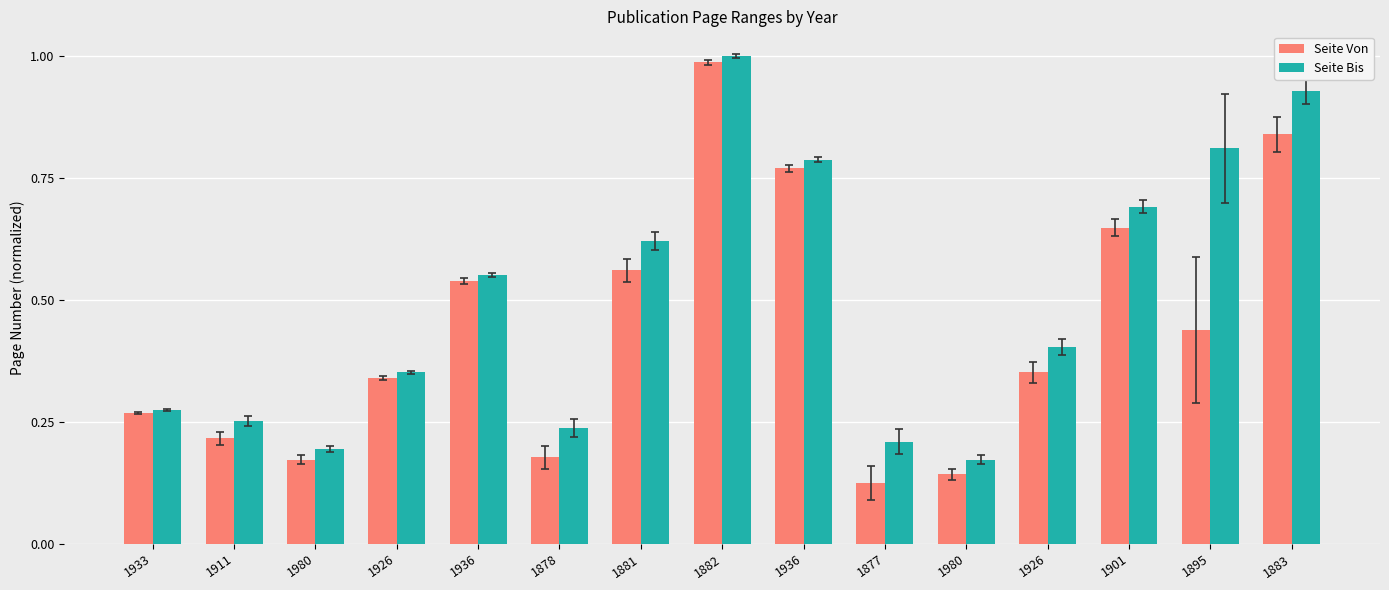

Rank the series at 1883 from highest to lowest value.

Seite Bis, Seite Von